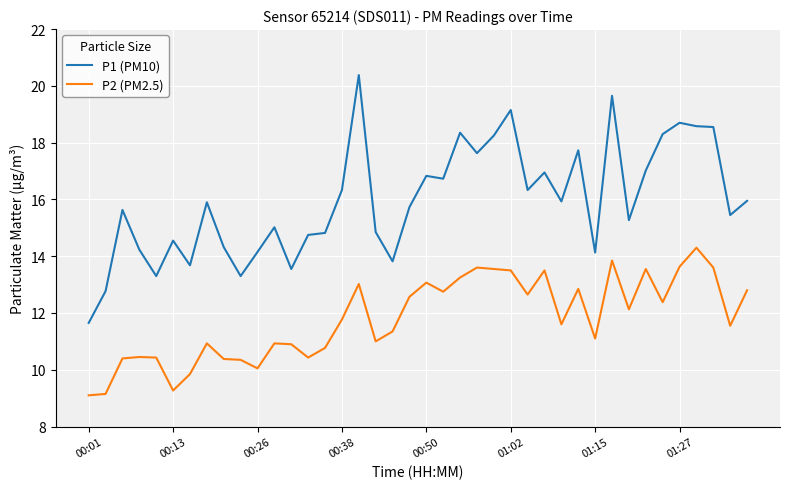

What is the average value of the P2 (PM2.5) series?

11.8